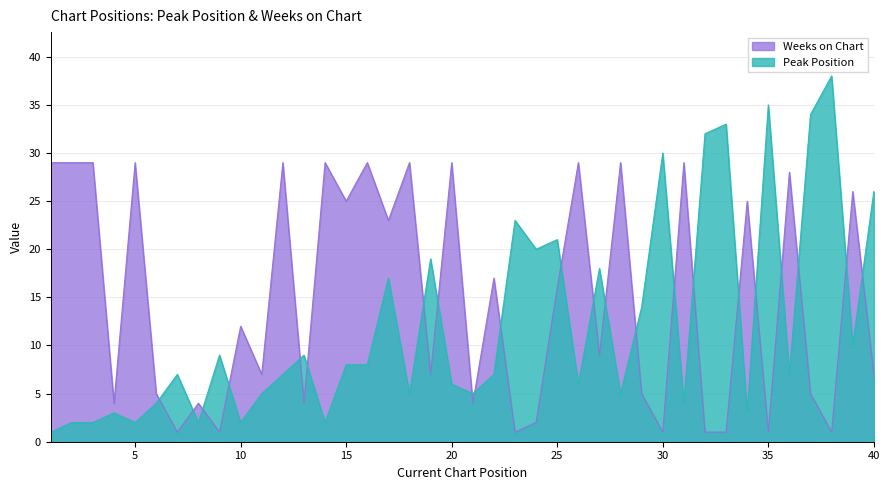

How many lines are shown in the chart?

2